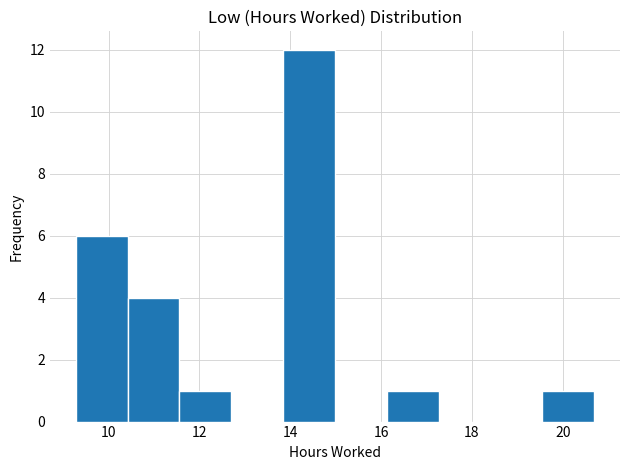

Over which range of the x-axis is the bar tallest?

13.8 to 15.0